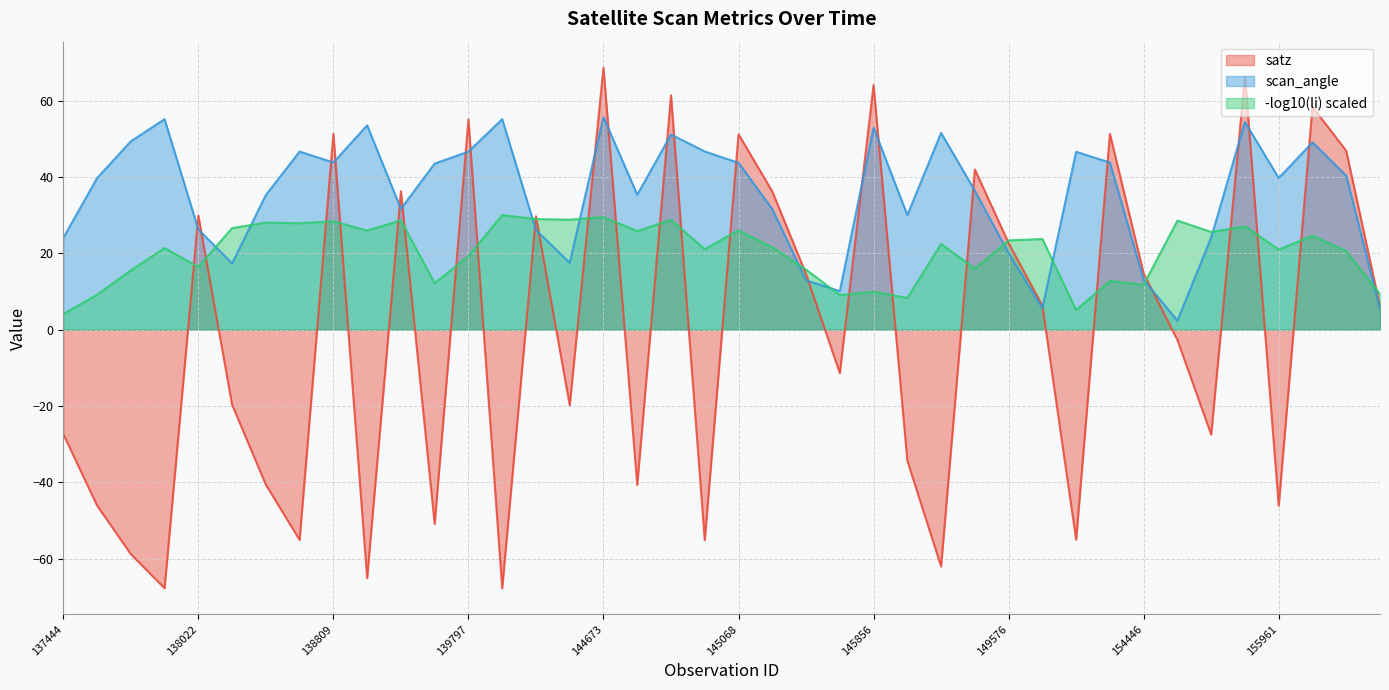

How many lines are shown in the chart?

3